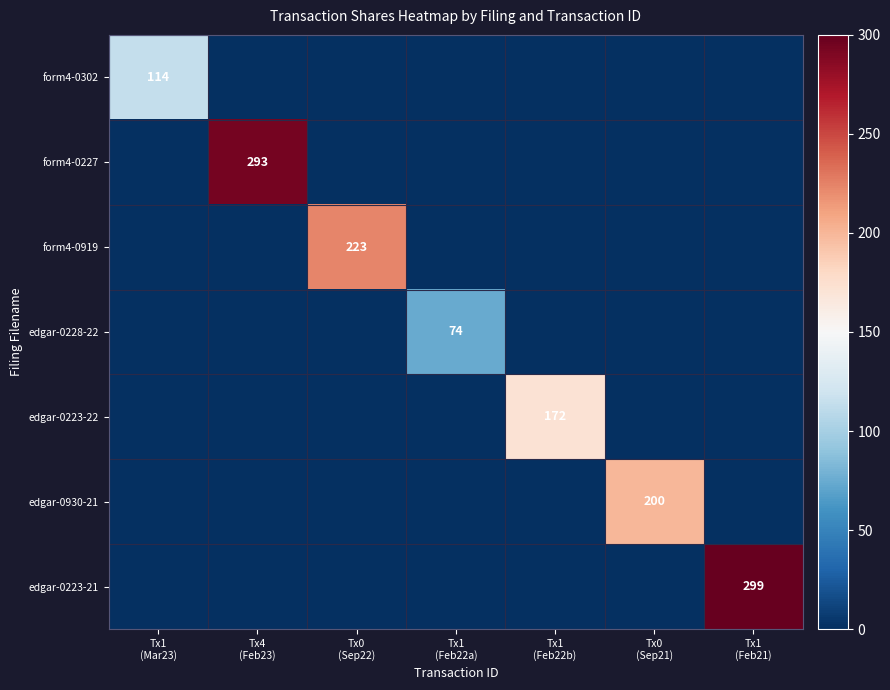

Which series has the largest total across all categories?

edgar-0223-21